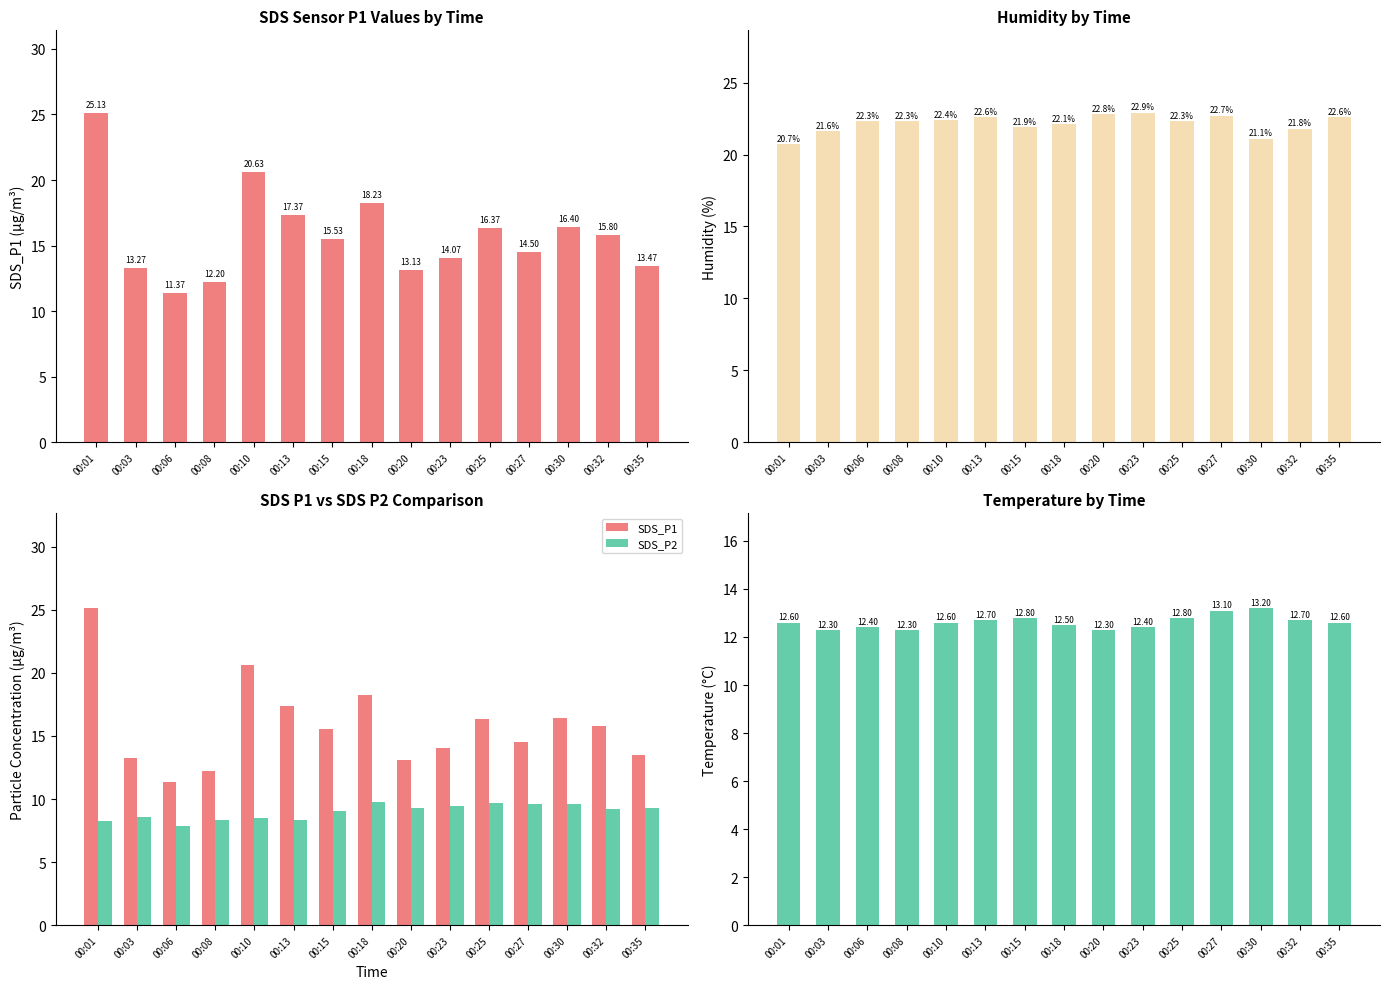

How many Temp values are between 12 and 13?

13